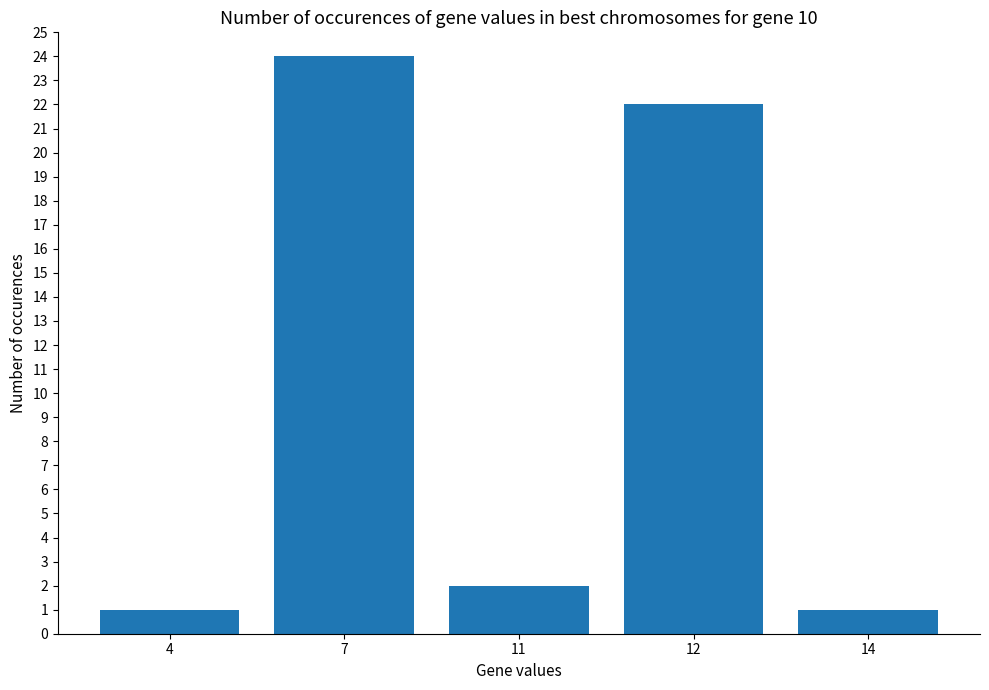

Is it true that the value at 14 is 1?

True